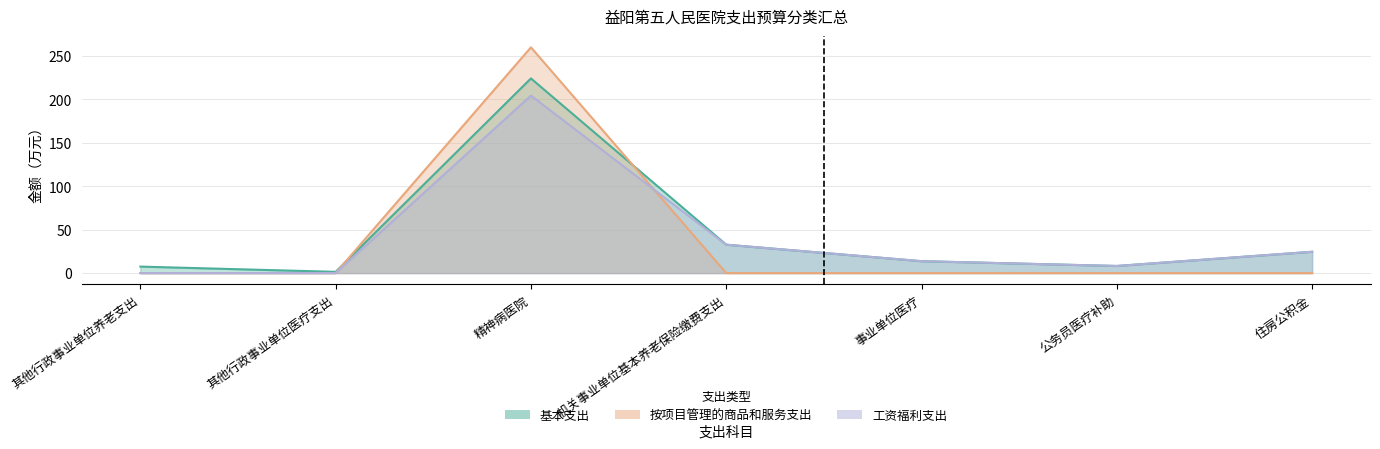

What is the label of the 5th point from the right?

精神病医院